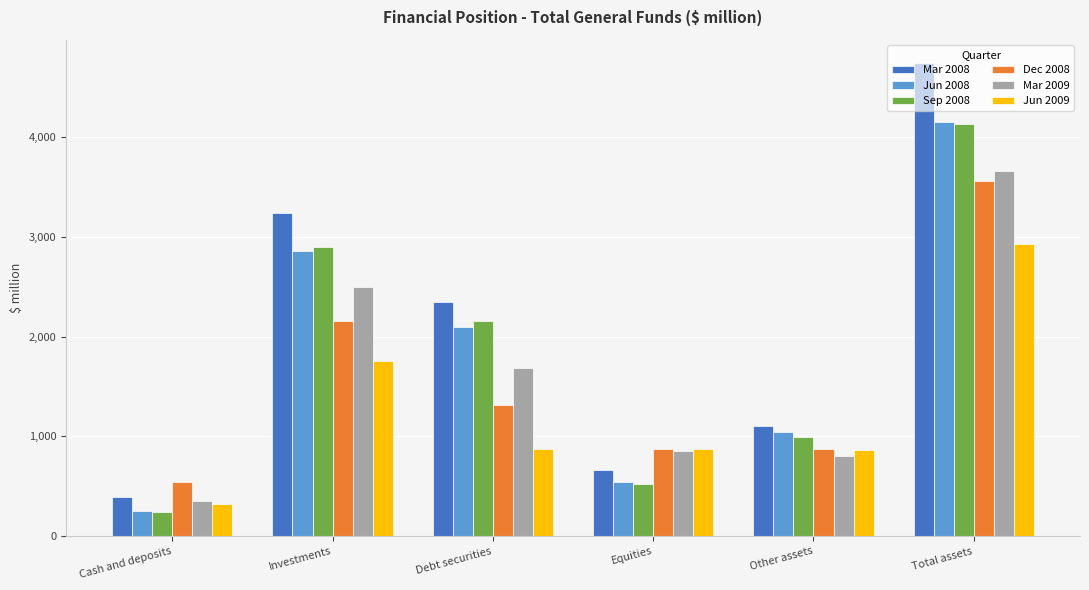

At which label does Sep 2008 reach its peak?

Total assets